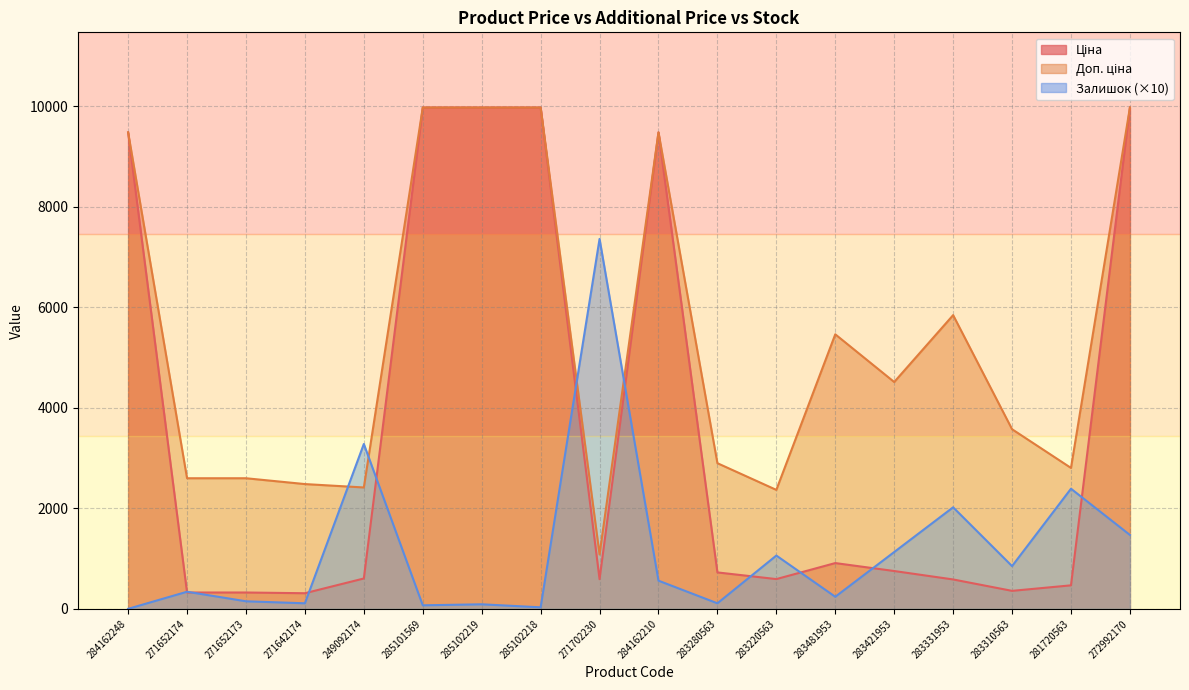

The value of Ціна at 249092174 is 603.7. True or false?

True